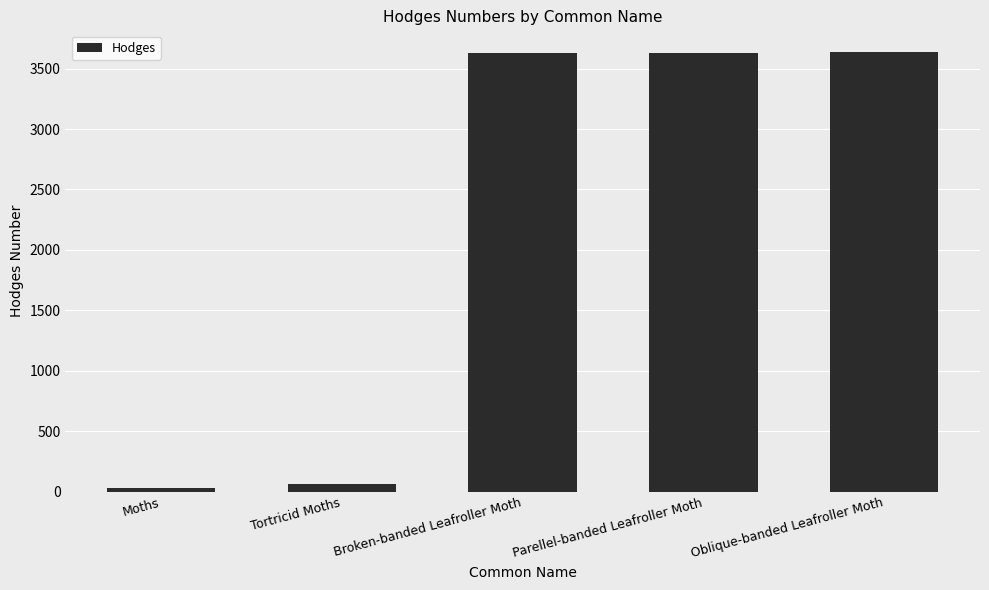

Read the value at Broken-banded Leafroller Moth.

3632.0